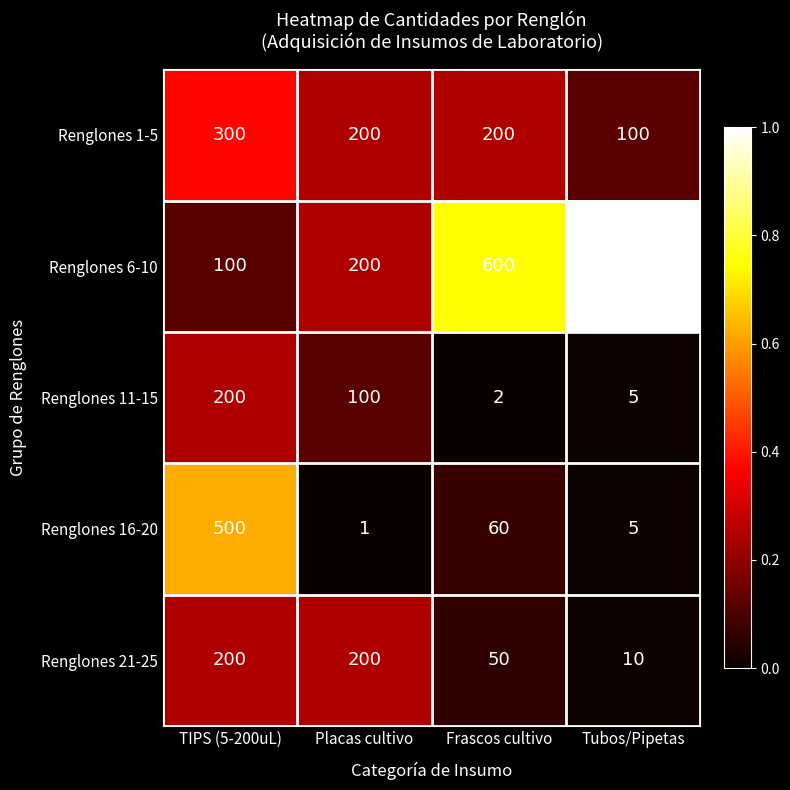

The Renglones 6-10 series shows 800 at Tubos/Pipetas. True or false?

True